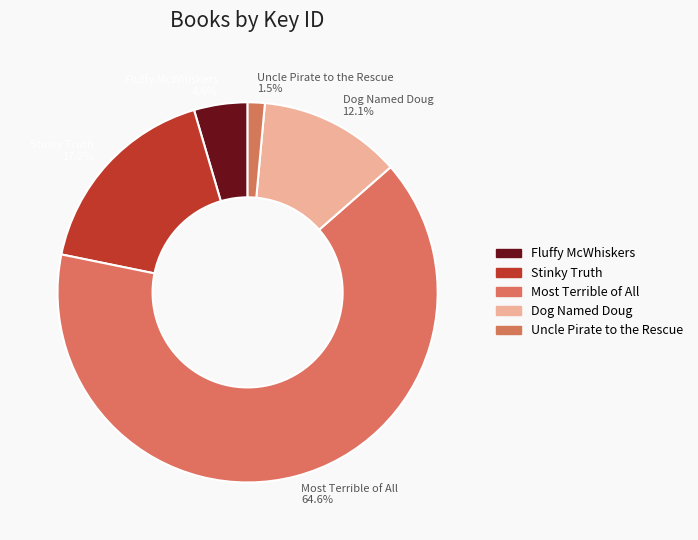

Between Dog Named Doug 12.1% and Stinky Truth 17.2%, which is larger?

Stinky Truth 17.2%